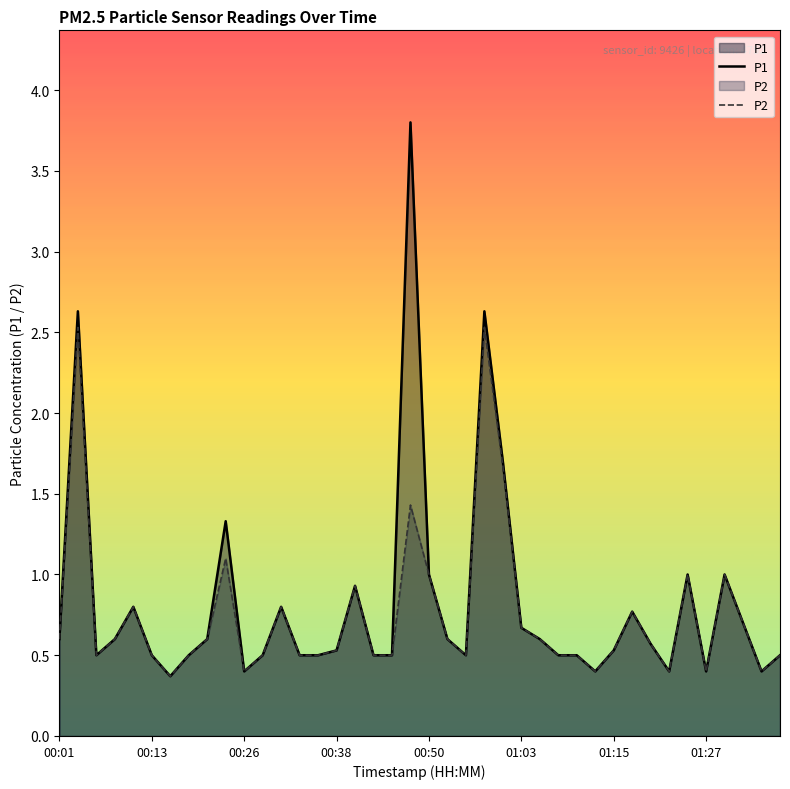

What is the sum of all P1 values?

32.8